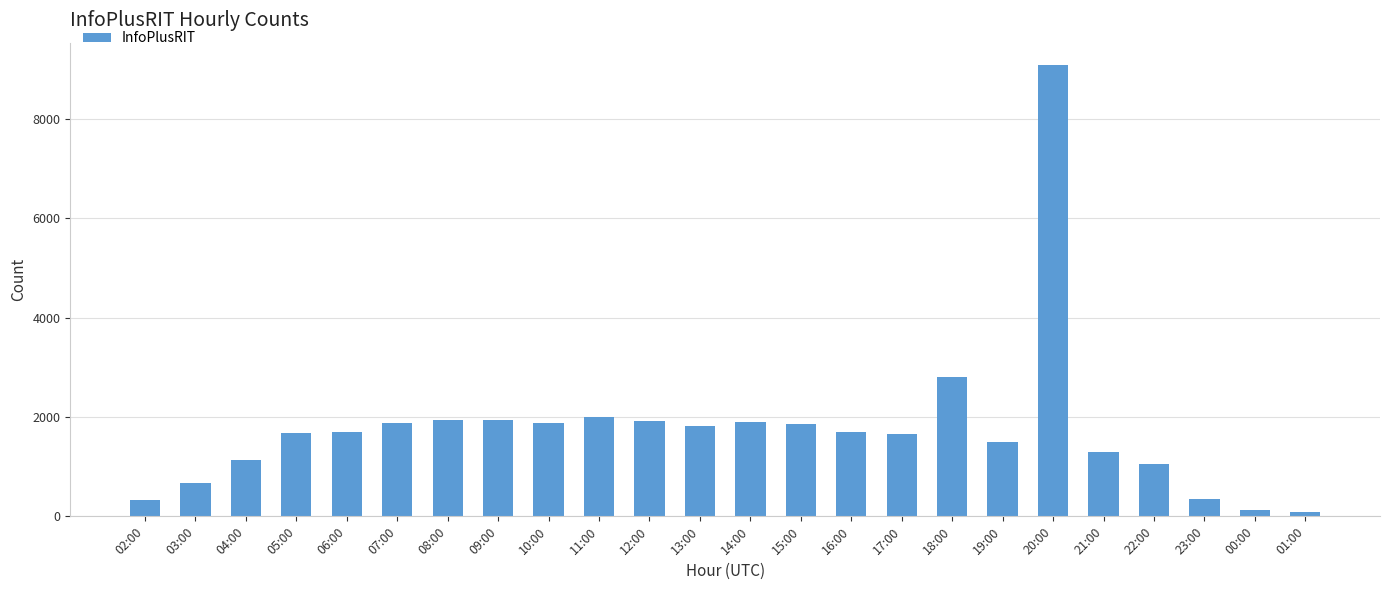

What is the sum of all values?

42253